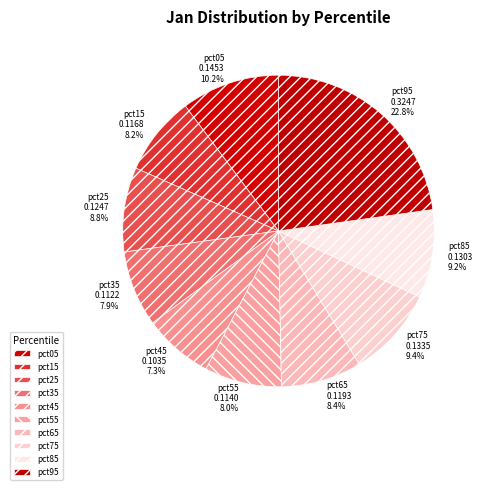

How many segments does this pie chart have?

10